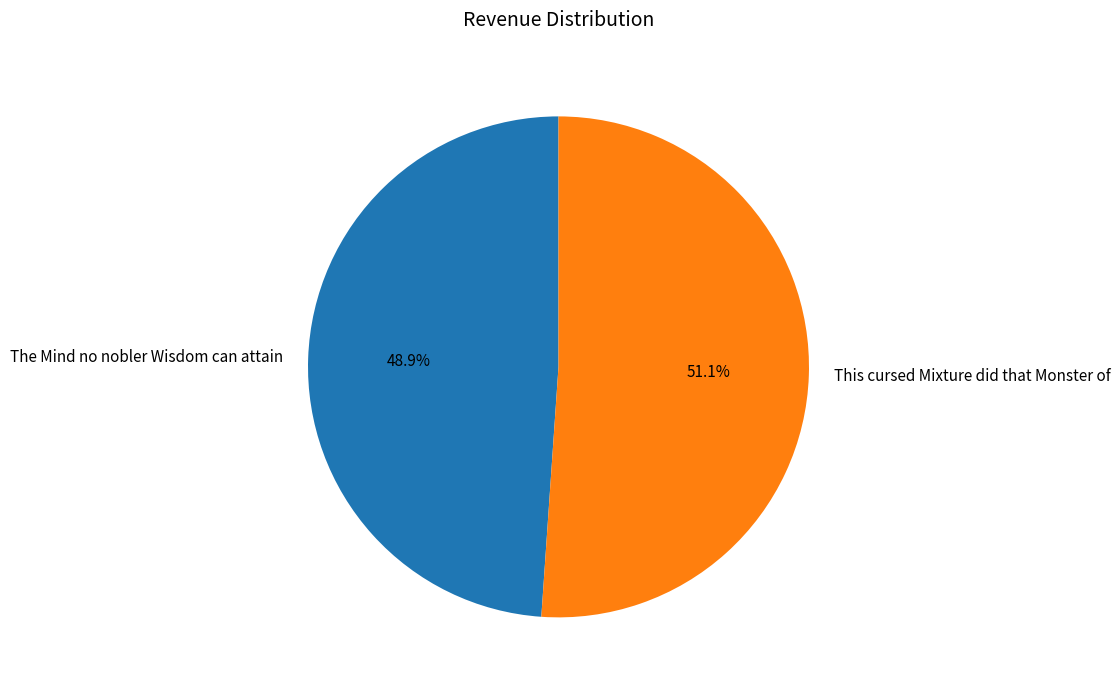

Is it true that The Mind no nobler Wisdom can attain is 49% of the pie?

True